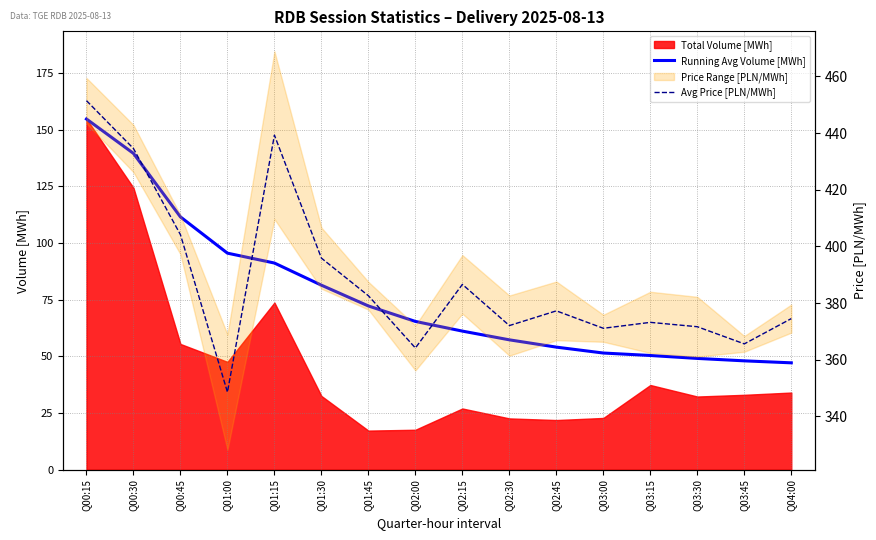

Which category has the highest value across all series?

Q00:15